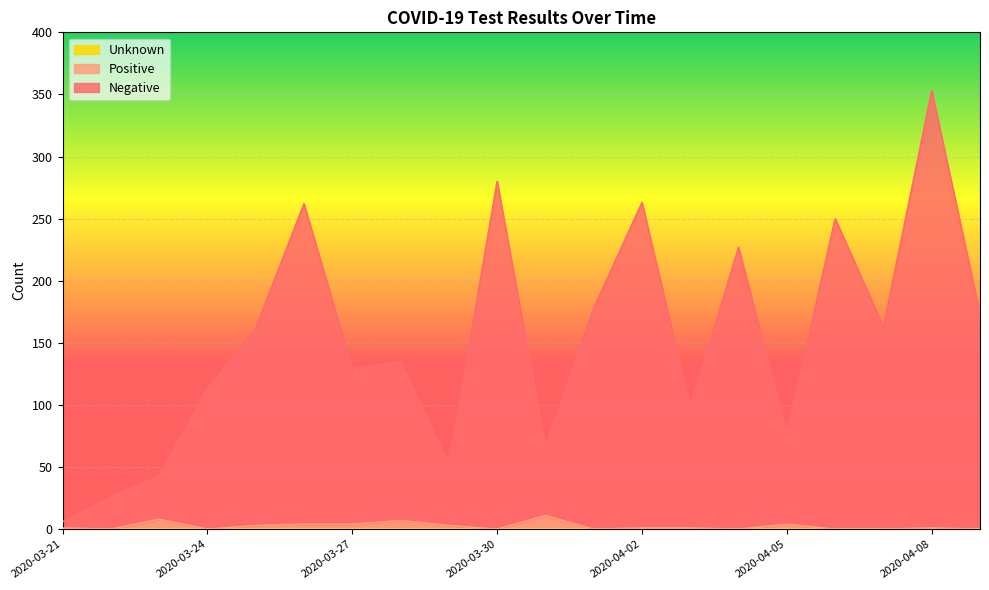

What value does the Positive series have at 2020-03-23?

8